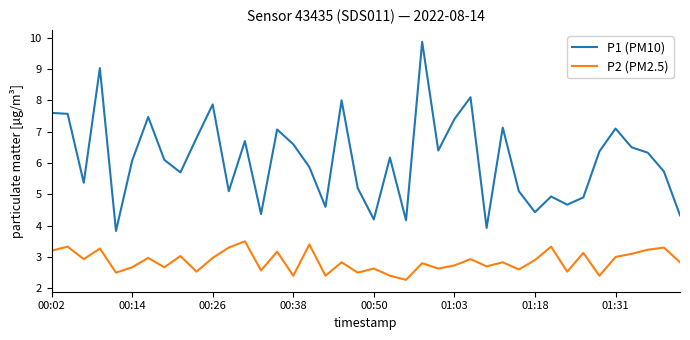

Rank the series by their maximum value, from lowest to highest.

P2 (PM2.5), P1 (PM10)